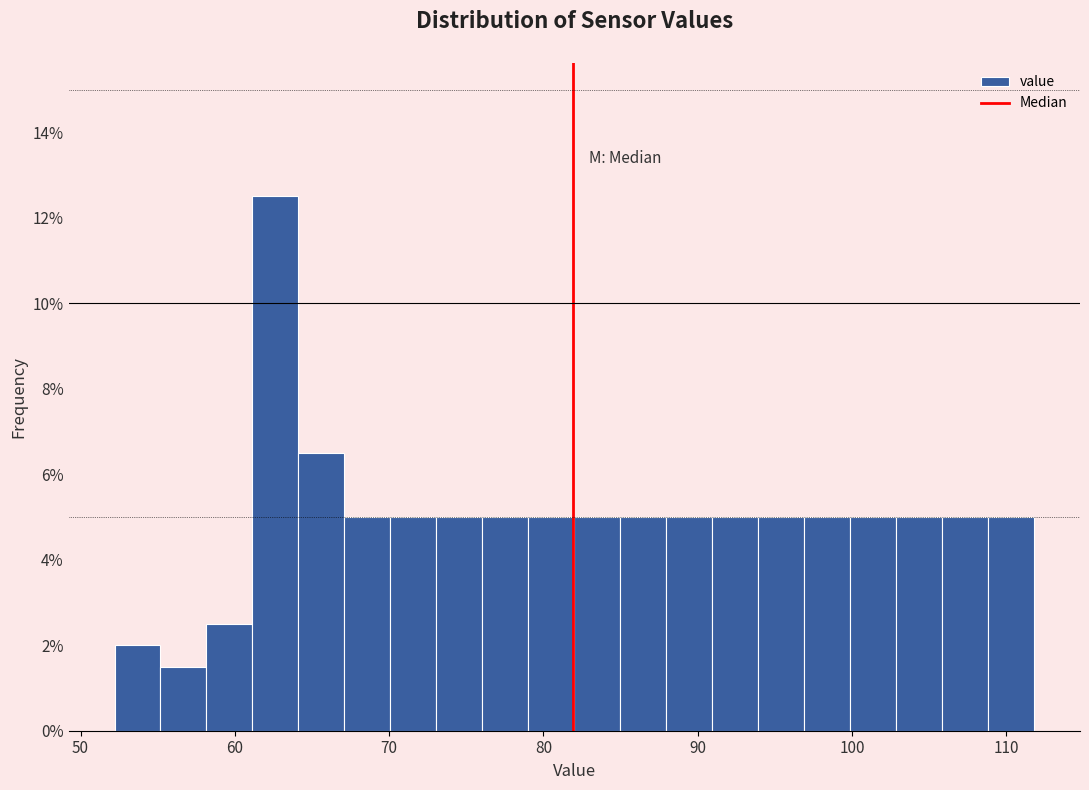

Around what value on the x-axis is the tallest bar? Give the approximate position of its centre, as read against the axis.

63